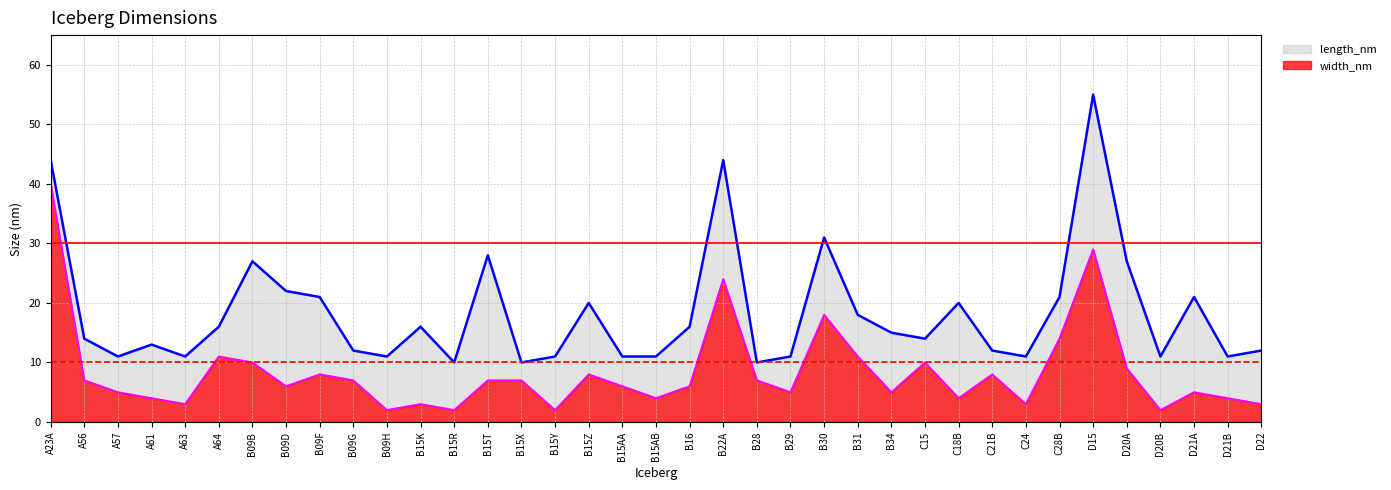

Which category has the lowest value across all series?

B09H